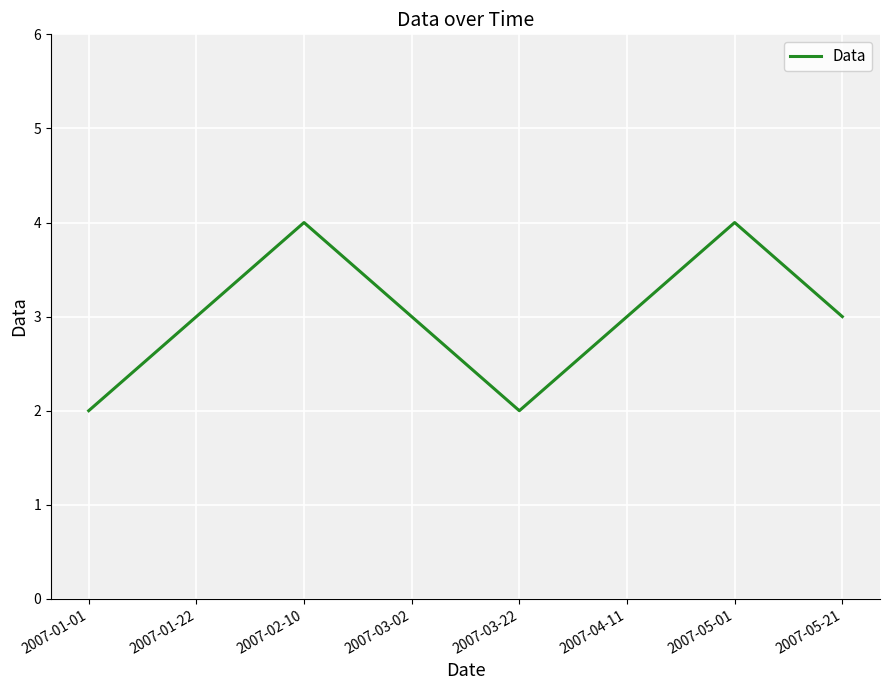

Reading right to left, transcribe all the data shown in this chart.

3	4	3	2	3	4	3	2